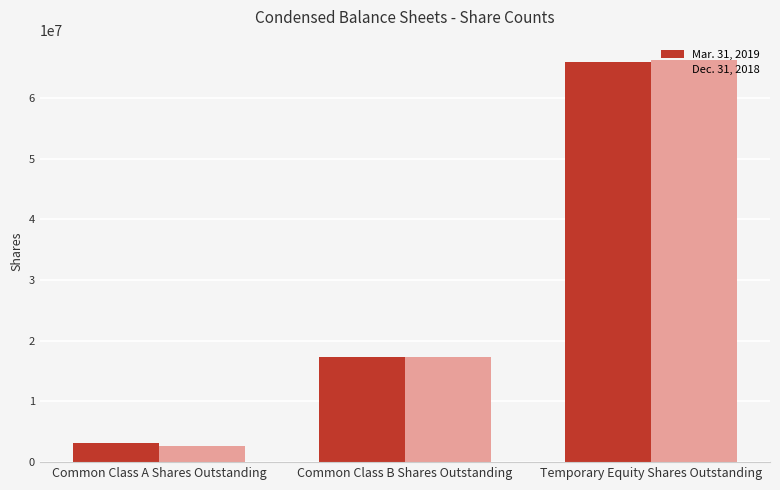

What is the difference between the maximum and minimum values in the Dec. 31, 2018 series?

63602788